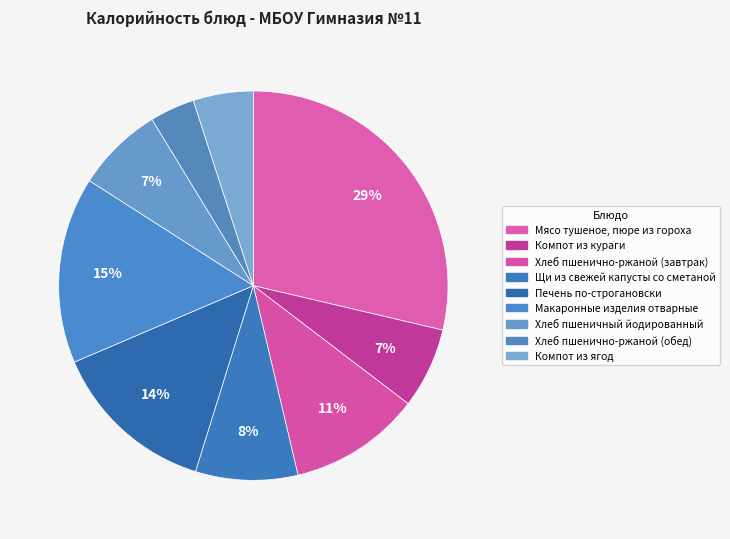

How many segments does this pie chart have?

9